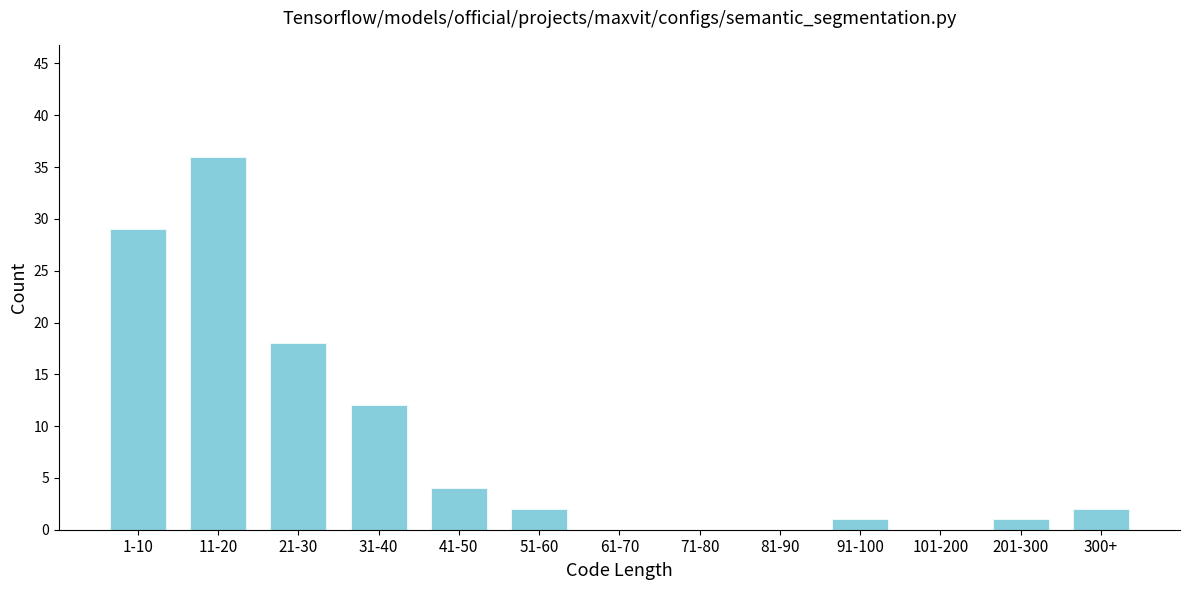

Reading right to left, what are all the values shown in this chart?

300+=2	201-300=1	101-200=0	91-100=1	81-90=0	71-80=0	61-70=0	51-60=2	41-50=4	31-40=12	21-30=18	11-20=36	1-10=29